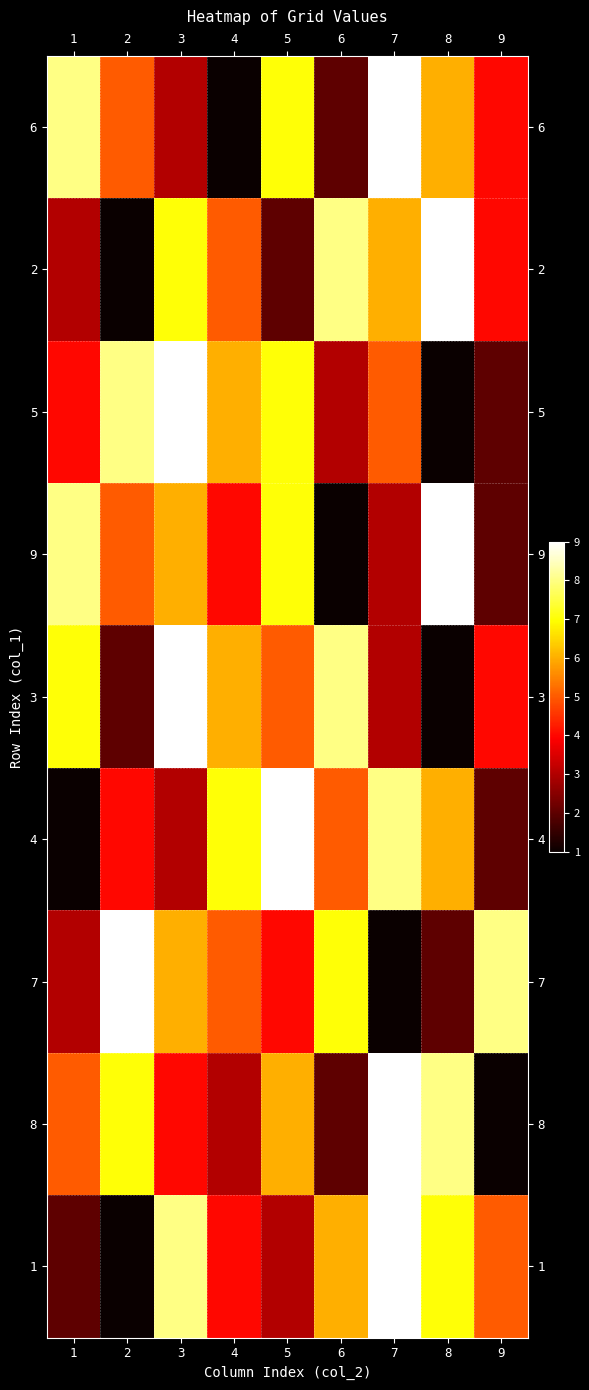

At which category is the sum across all series the highest?

3